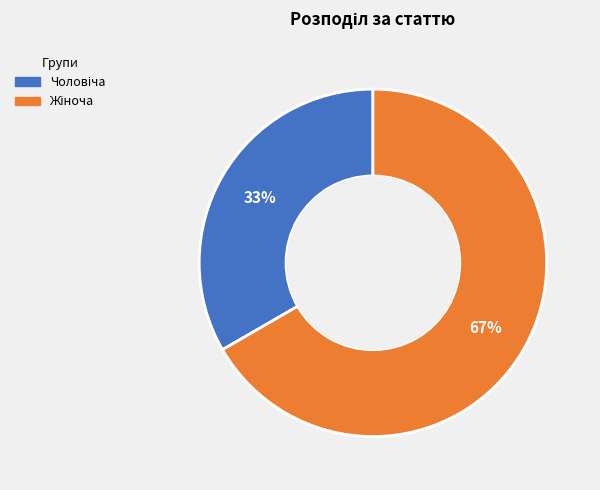

Is there any slice that represents more than half of the pie?

Yes